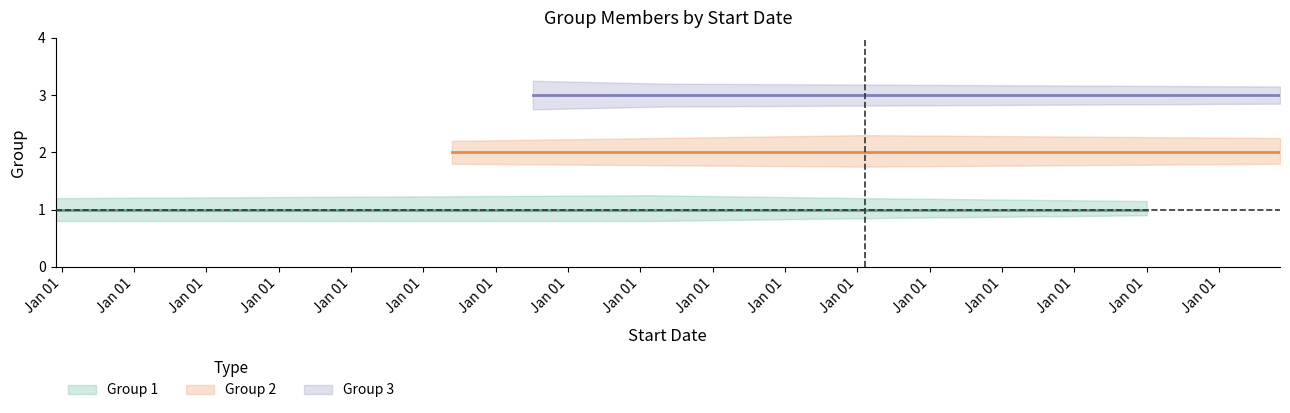

At how many categories does at least one series exceed 2?

4